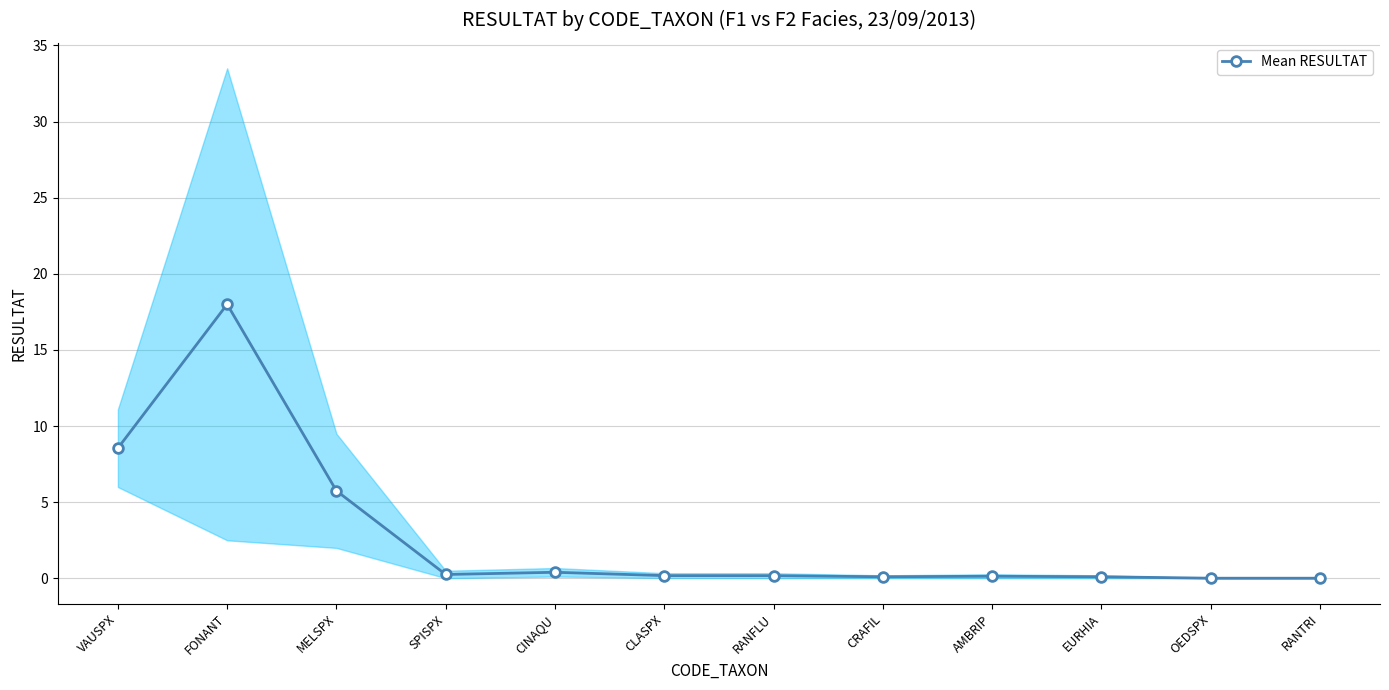

What is the greatest value displayed?

18.0